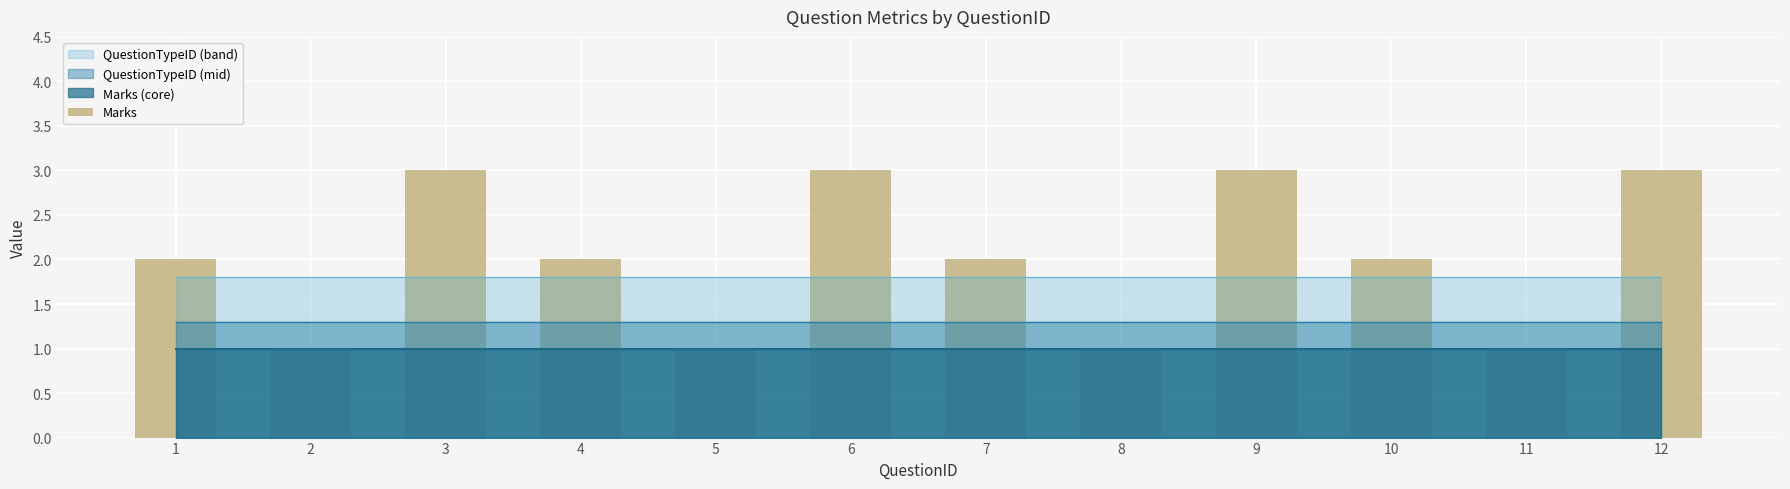

What is the value of the 2nd bar from the left?

1